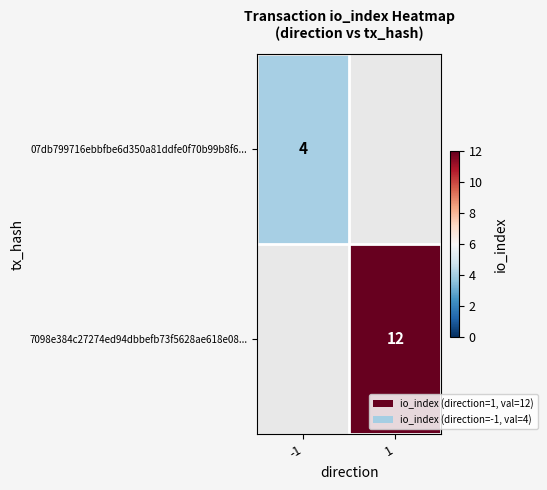

The 7098e384c27274ed94dbbefb73f5628ae618e08... series shows 12 at 1. True or false?

True